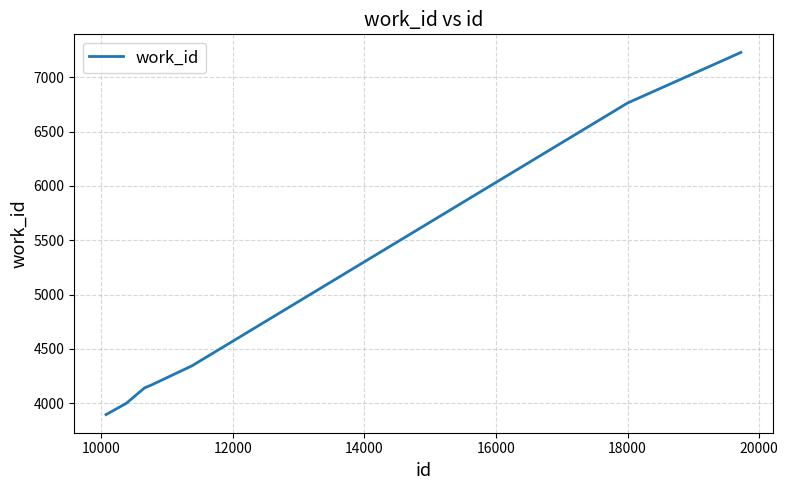

What is the minimum value shown in the chart?

3895